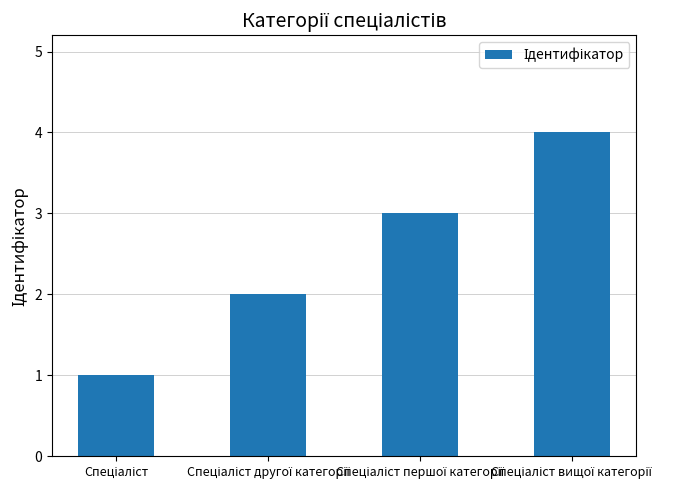

What is the maximum value shown in the chart?

4